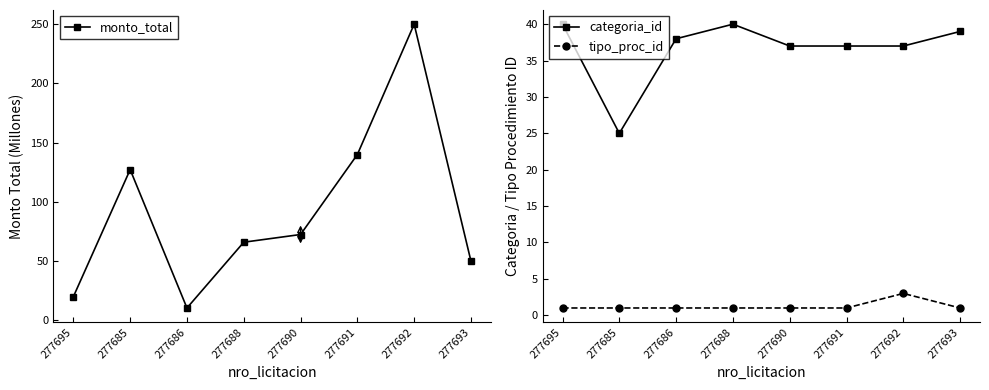

True or false: categoria_id and tipo_proc_id intersect in this chart.

False